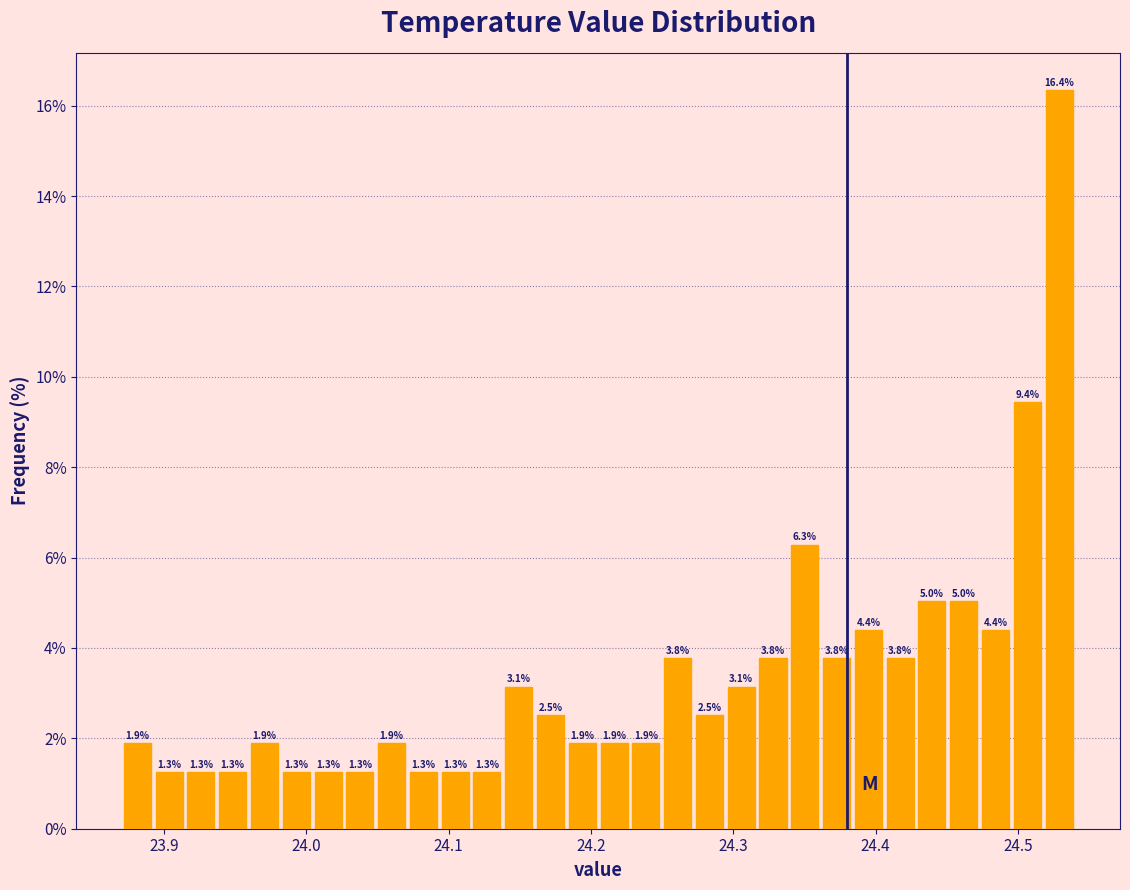

Around what value on the x-axis is the tallest bar? Give the approximate position of its centre, as read against the axis.

24.53